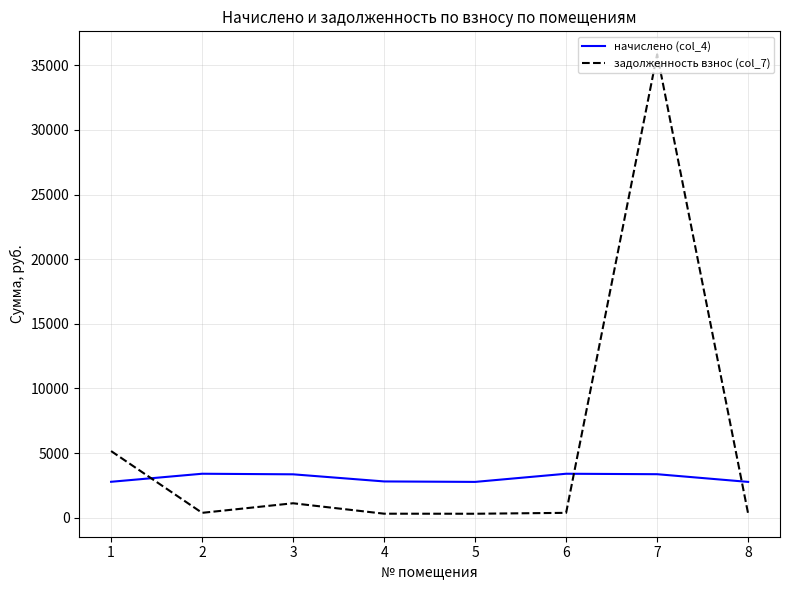

List the series in order of their peak value, highest first.

задолженность взнос (col_7), начислено (col_4)